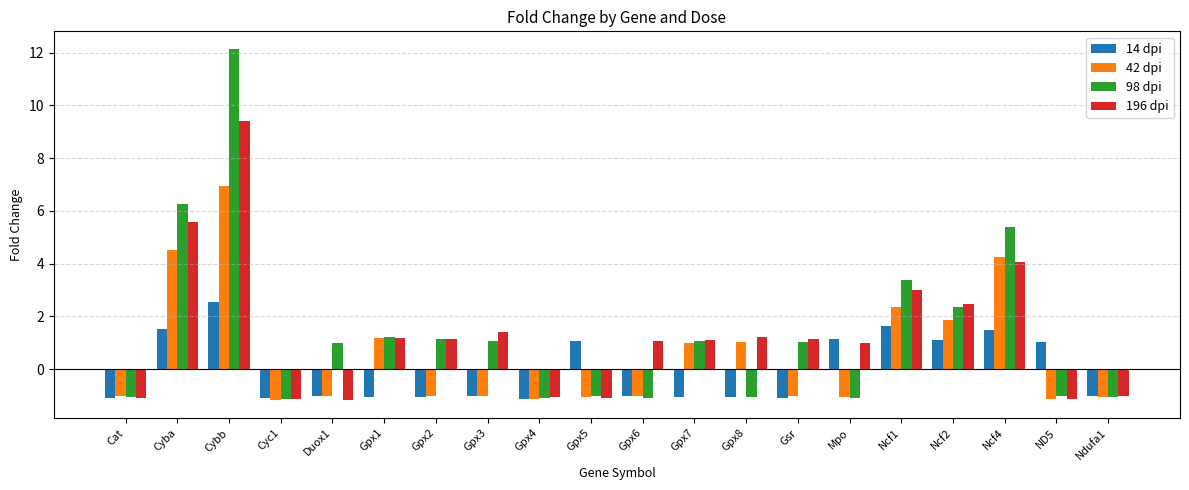

List the series in order of their peak value, highest first.

98 dpi, 196 dpi, 42 dpi, 14 dpi